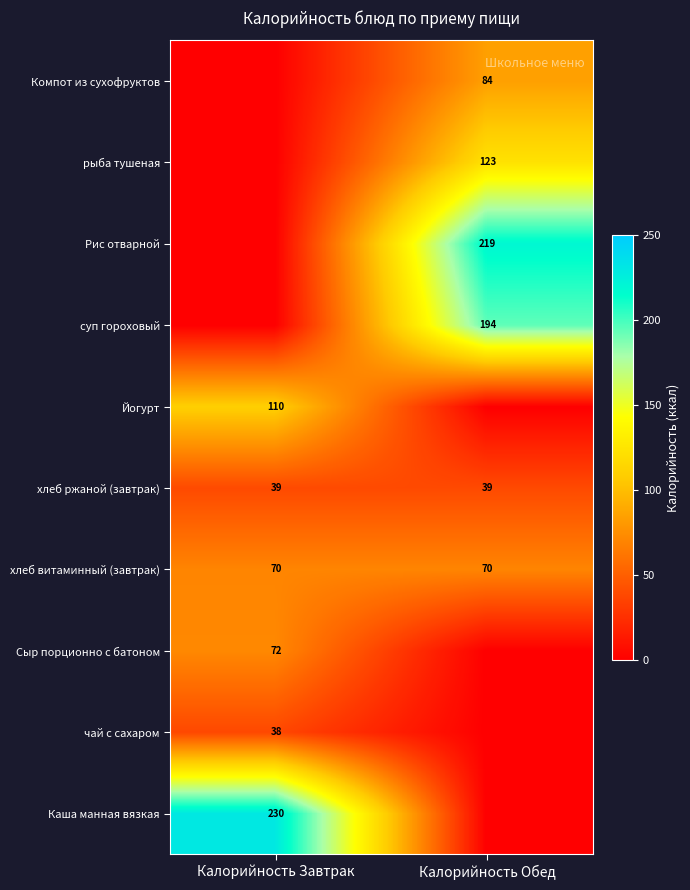

Is the value of Сыр порционно с батоном at Калорийность Завтрак greater than the value of Каша манная вязкая at Калорийность Завтрак?

No